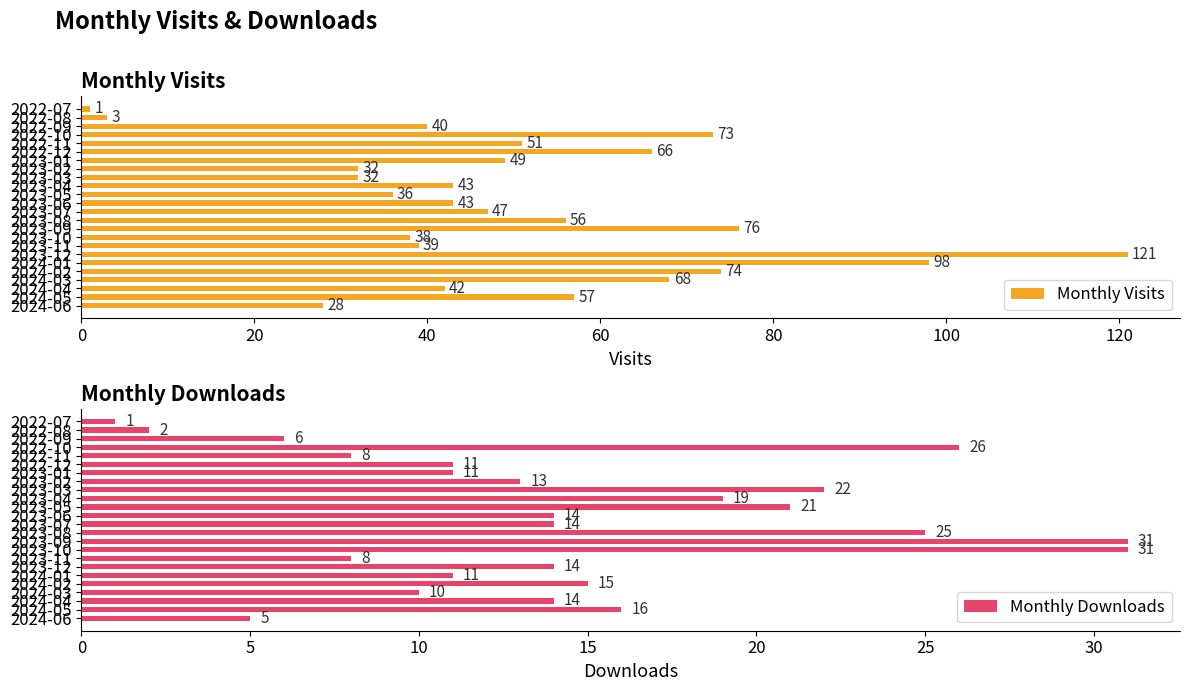

Count the number of categories in the chart.

24